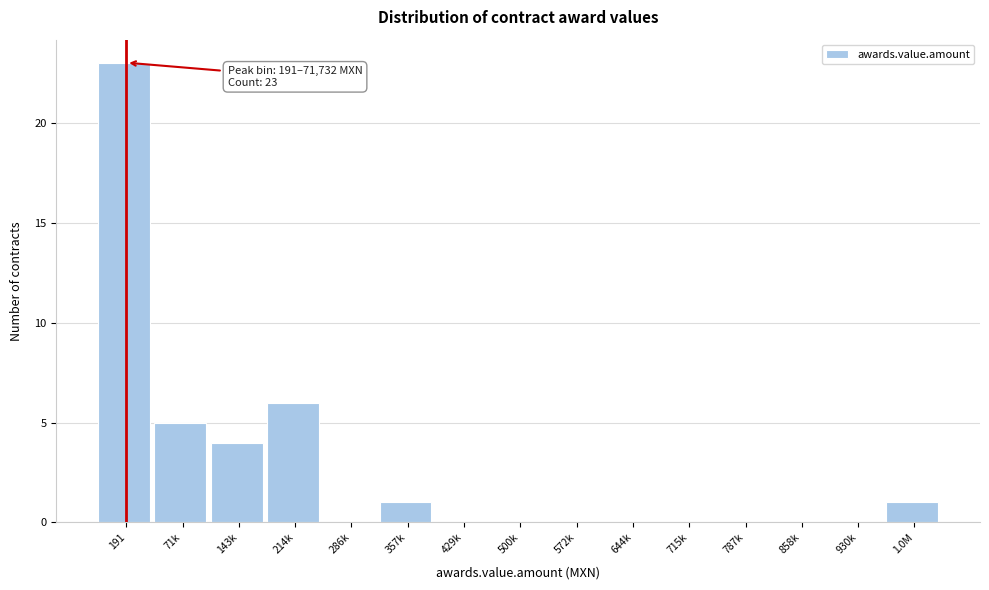

Reading right to left, extract all data points from this chart.

1.0M=1	930k=0	858k=0	787k=0	715k=0	644k=0	572k=0	500k=0	429k=0	357k=1	286k=0	214k=6	143k=4	71k=5	191=23